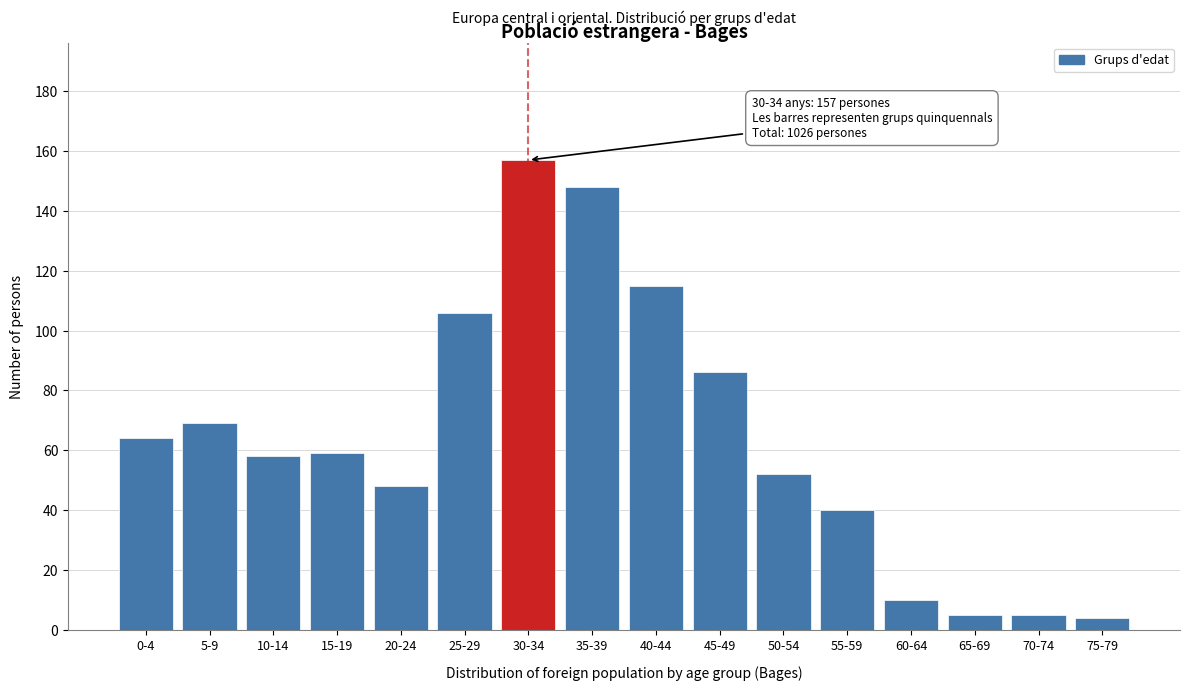

Reading right to left, what are all the values shown in this chart?

75-79=4	70-74=5	65-69=5	60-64=10	55-59=40	50-54=52	45-49=86	40-44=115	35-39=148	30-34=157	25-29=106	20-24=48	15-19=59	10-14=58	5-9=69	0-4=64